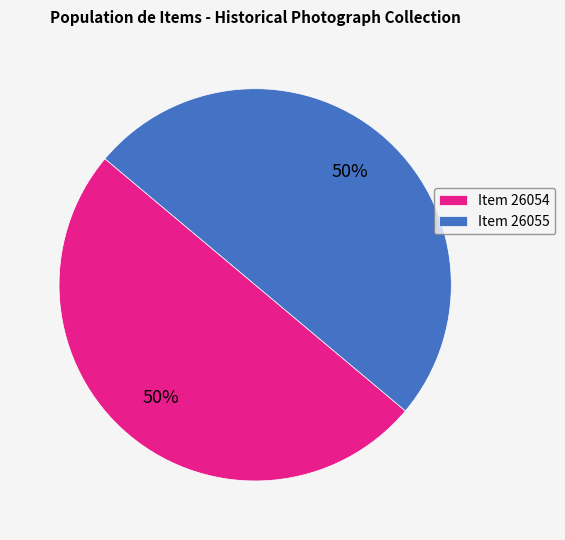

What is the ratio of the value at Item 26054 to the value at Item 26055?

1.0